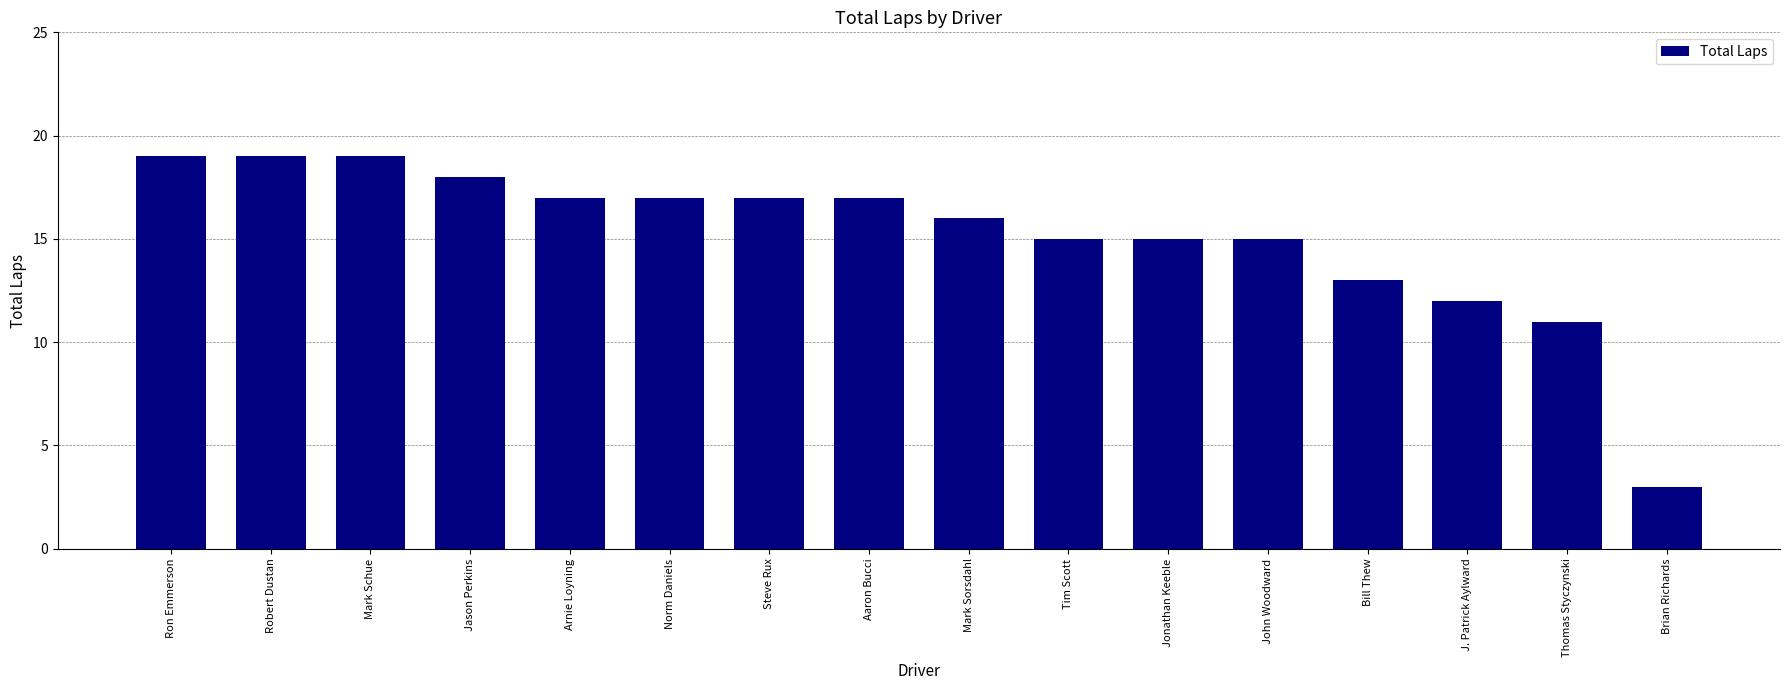

What is the maximum value shown in the chart?

19